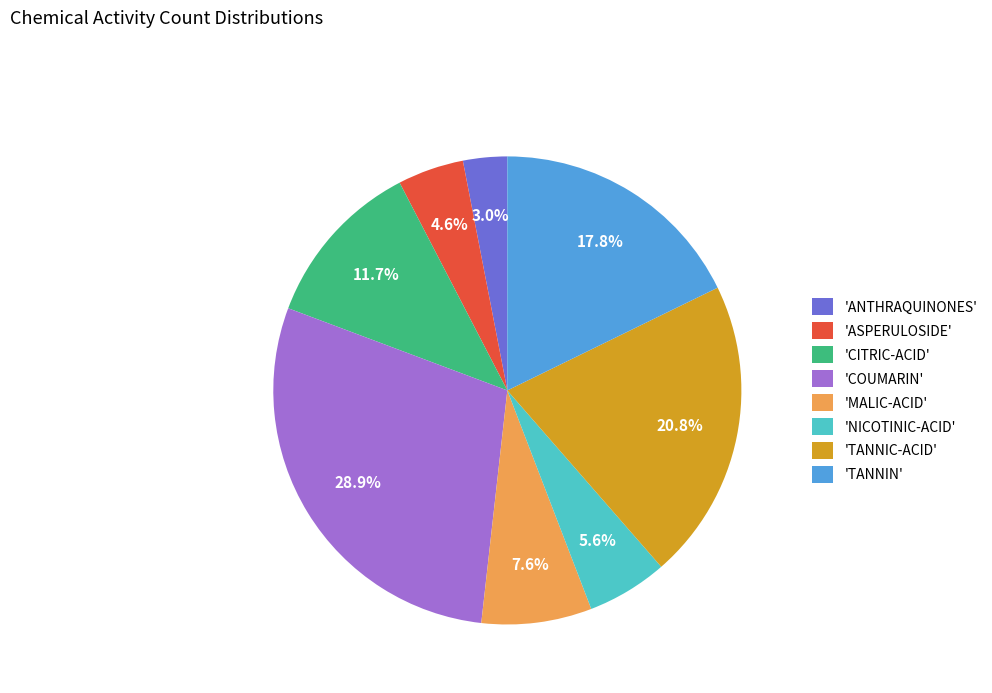

Rank the categories by value from highest to lowest.

'COUMARIN', 'TANNIC-ACID', 'TANNIN', 'CITRIC-ACID', 'MALIC-ACID', 'NICOTINIC-ACID', 'ASPERULOSIDE', 'ANTHRAQUINONES'